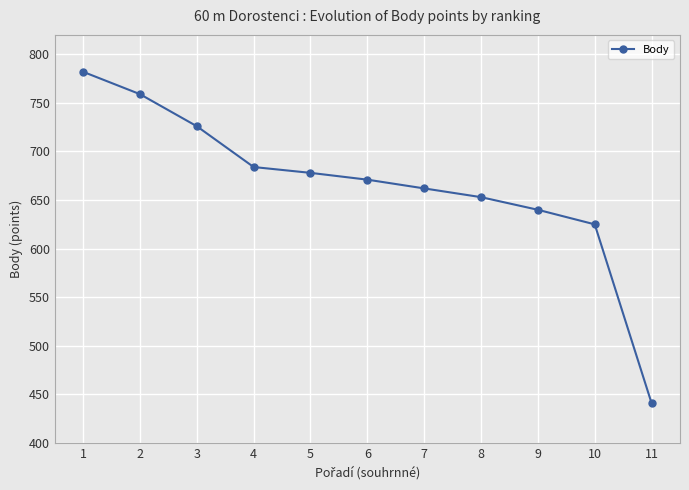

Read the value at 4, to the nearest 5.

685